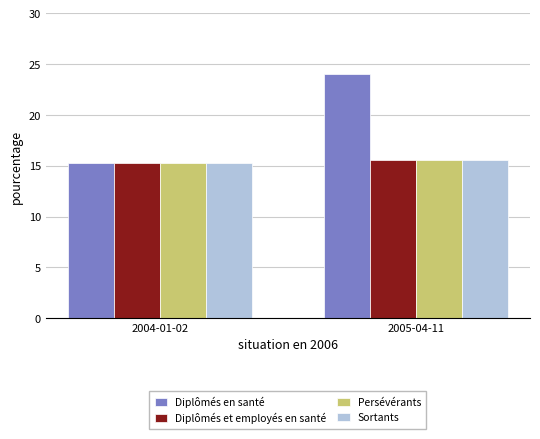

What are all the series names shown in the legend?

Diplômés en santé, Diplômés et employés en santé, Persévérants, Sortants